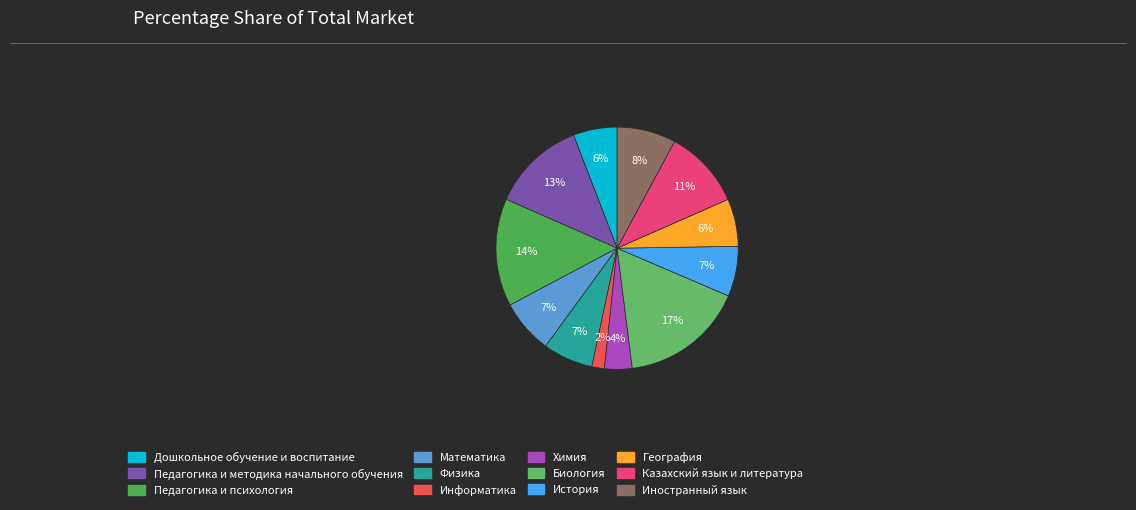

True or false: Педагогика и методика начального обучения accounts for 13% of the total.

True